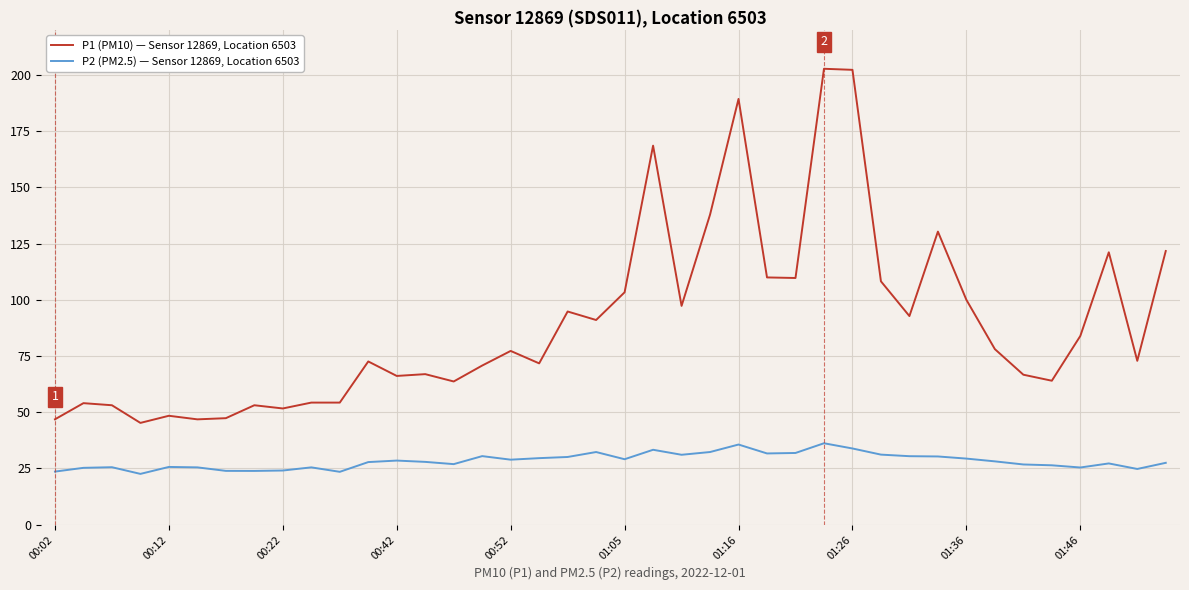

How many lines are shown in the chart?

2